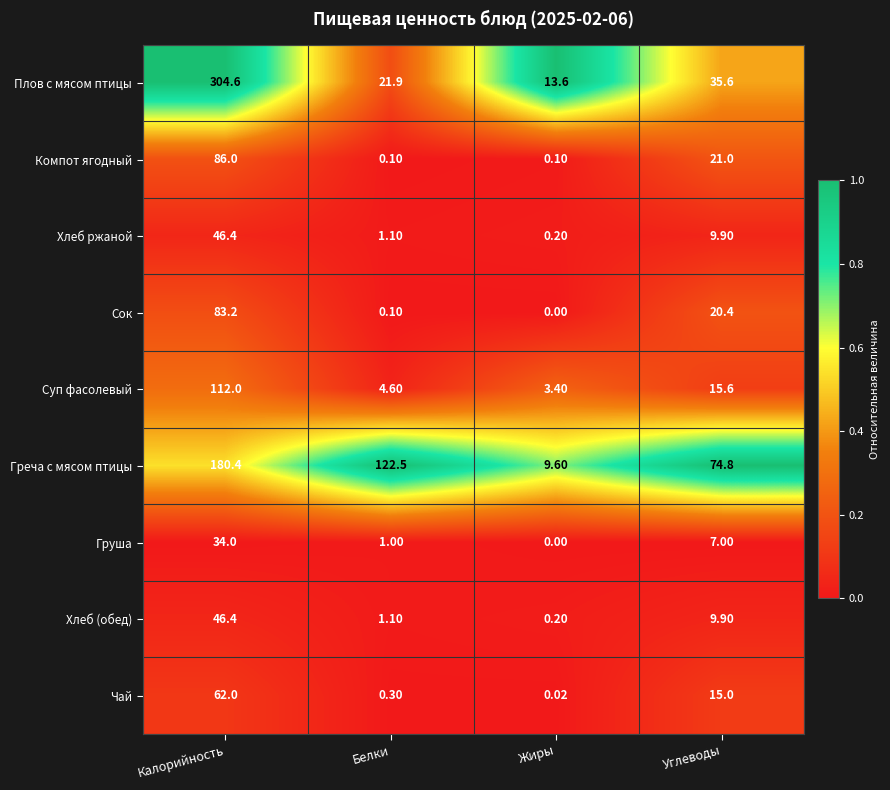

At which category is the sum across all series the highest?

Калорийность